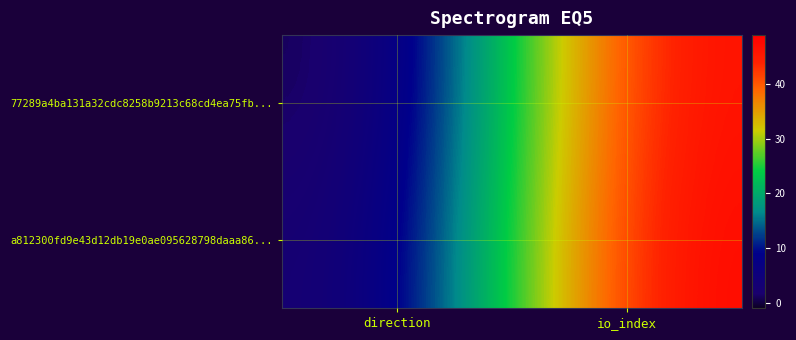

At io_index, list the series in order from largest to smallest.

a812300fd9e43d12db19e0ae095628798daaa86..., 77289a4ba131a32cdc8258b9213c68cd4ea75fb...